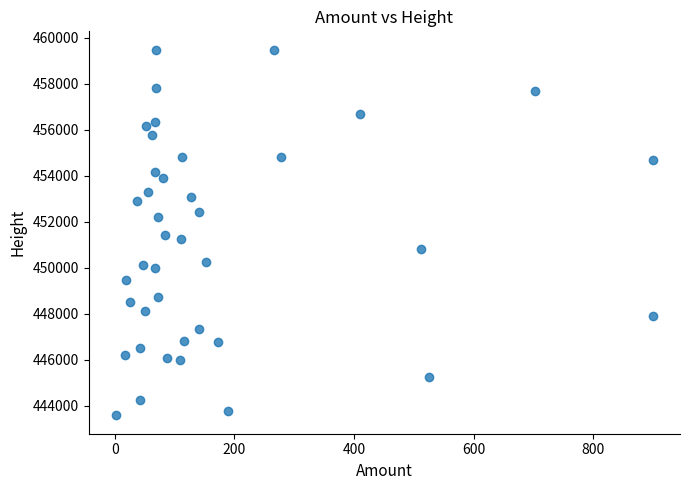

What is the range of Y values (max minus min)?

15906